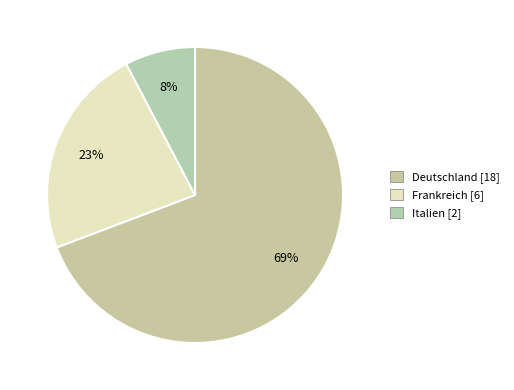

Rank the categories by value from lowest to highest.

Italien, Frankreich, Deutschland